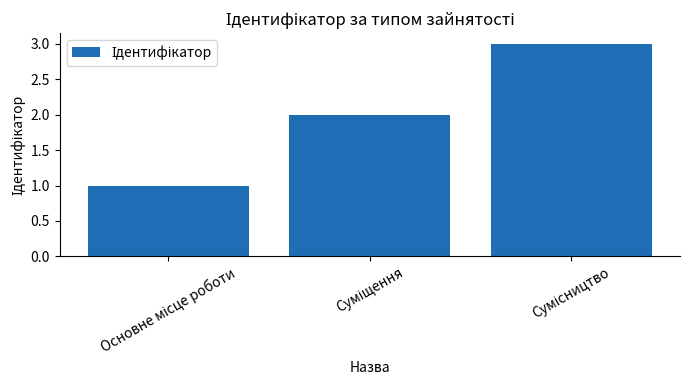

How many data points are less than 2?

1